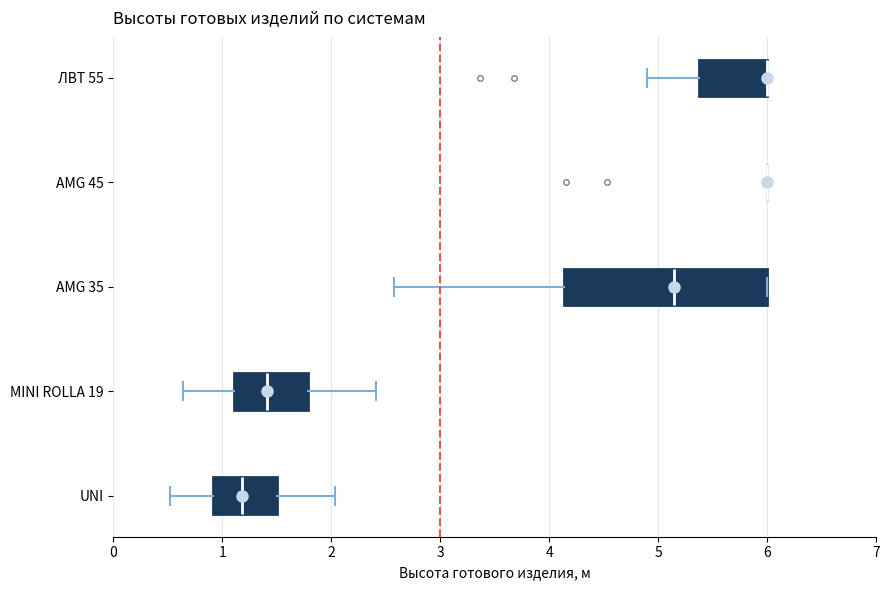

Where does the right whisker of the box for MINI ROLLA 19 end on the x-axis? The values are not printed on the chart, so give them approximately, as read against the axis.

2.4